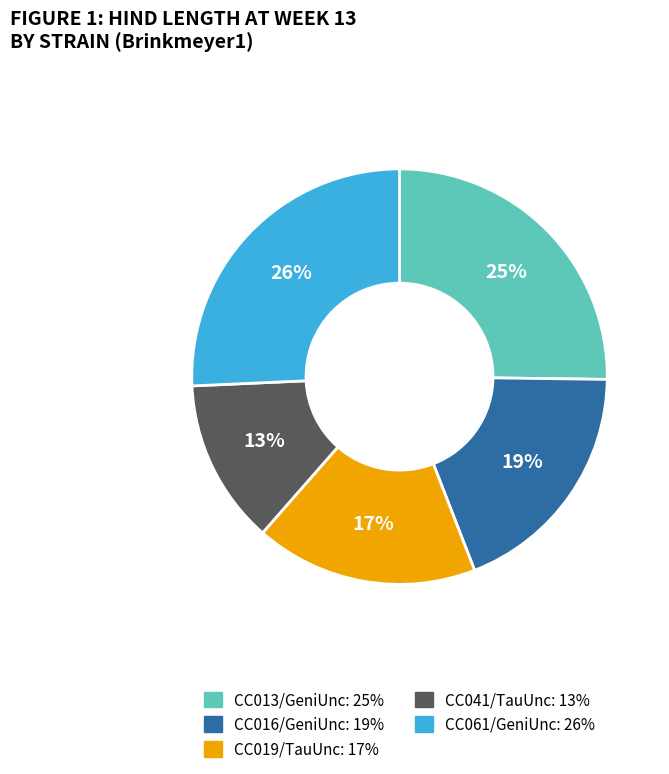

What is the smallest slice in the pie chart?

CC041/TauUnc